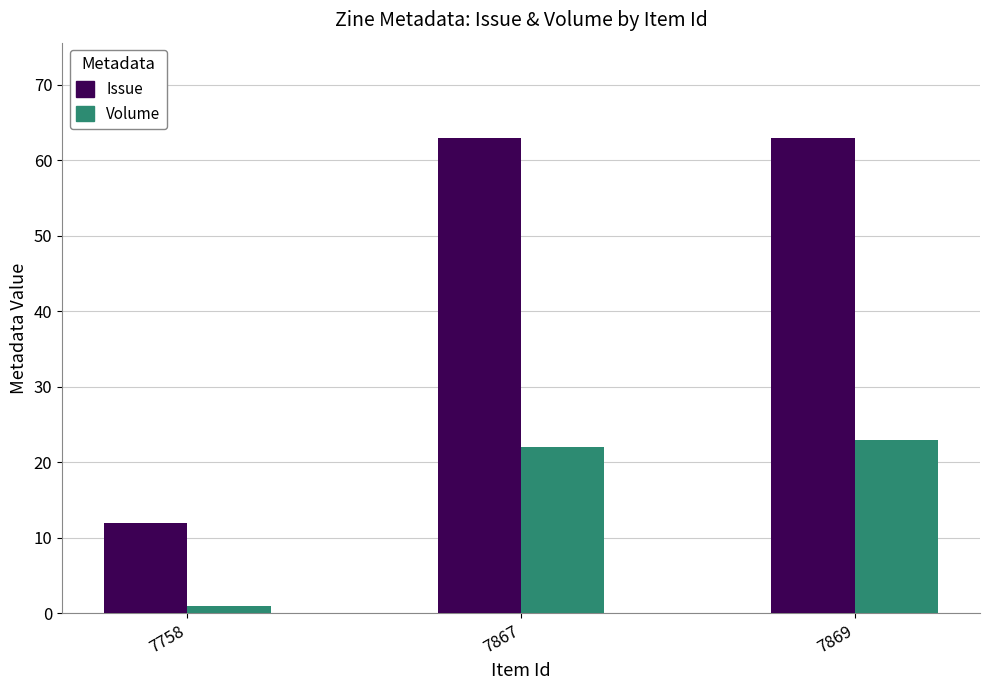

What are all the series names shown in the legend?

Issue, Volume